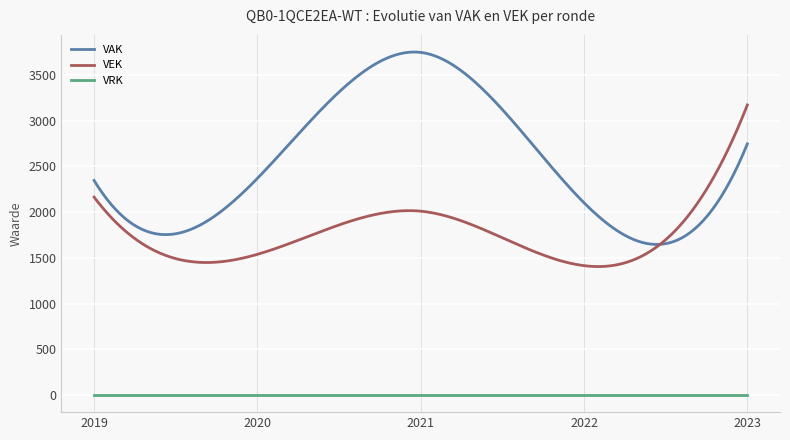

What is the highest value of the VEK series?

3173.0